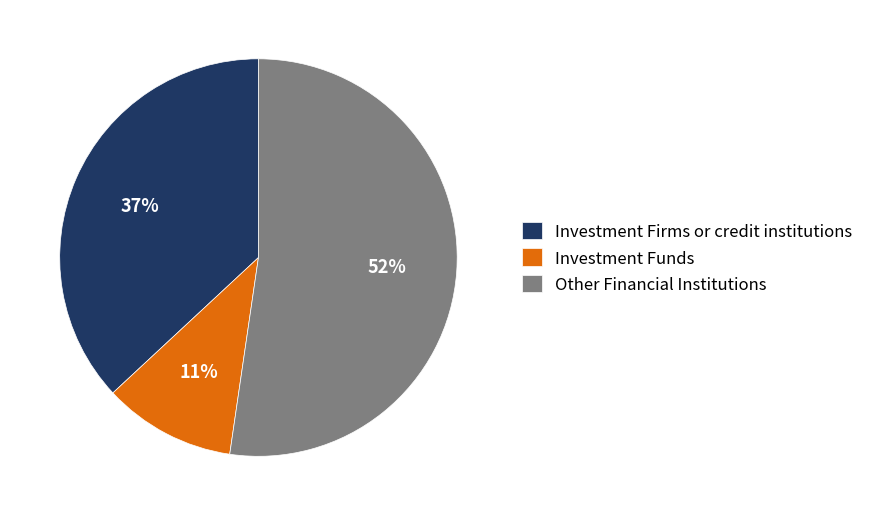

What is the ratio of the value at Investment Funds to the value at Investment Firms or credit institutions?

0.3